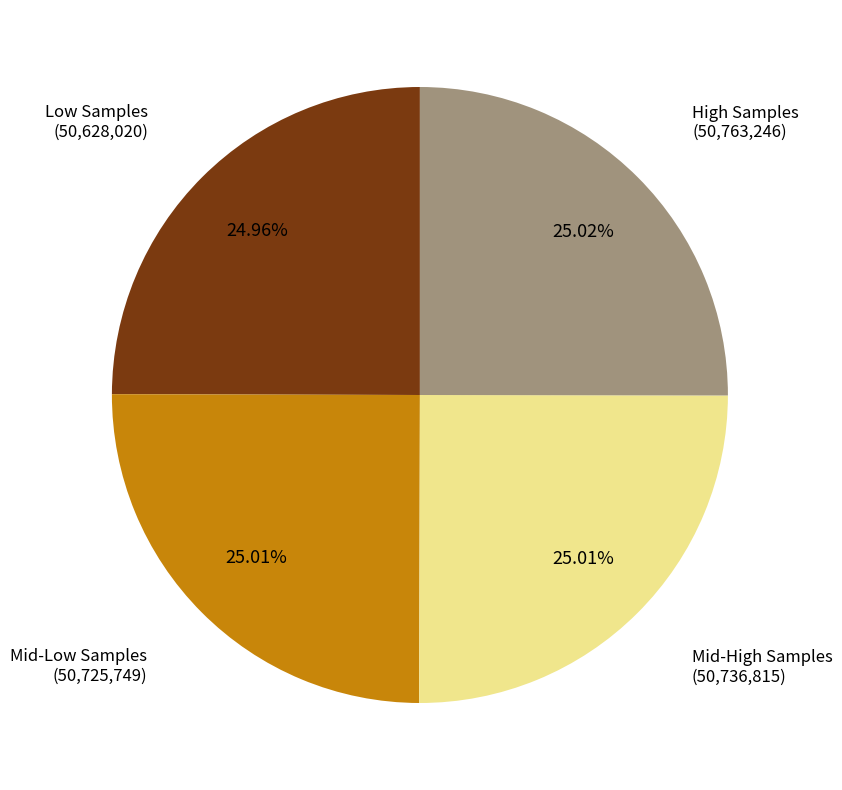

Does any single category account for the majority?

No